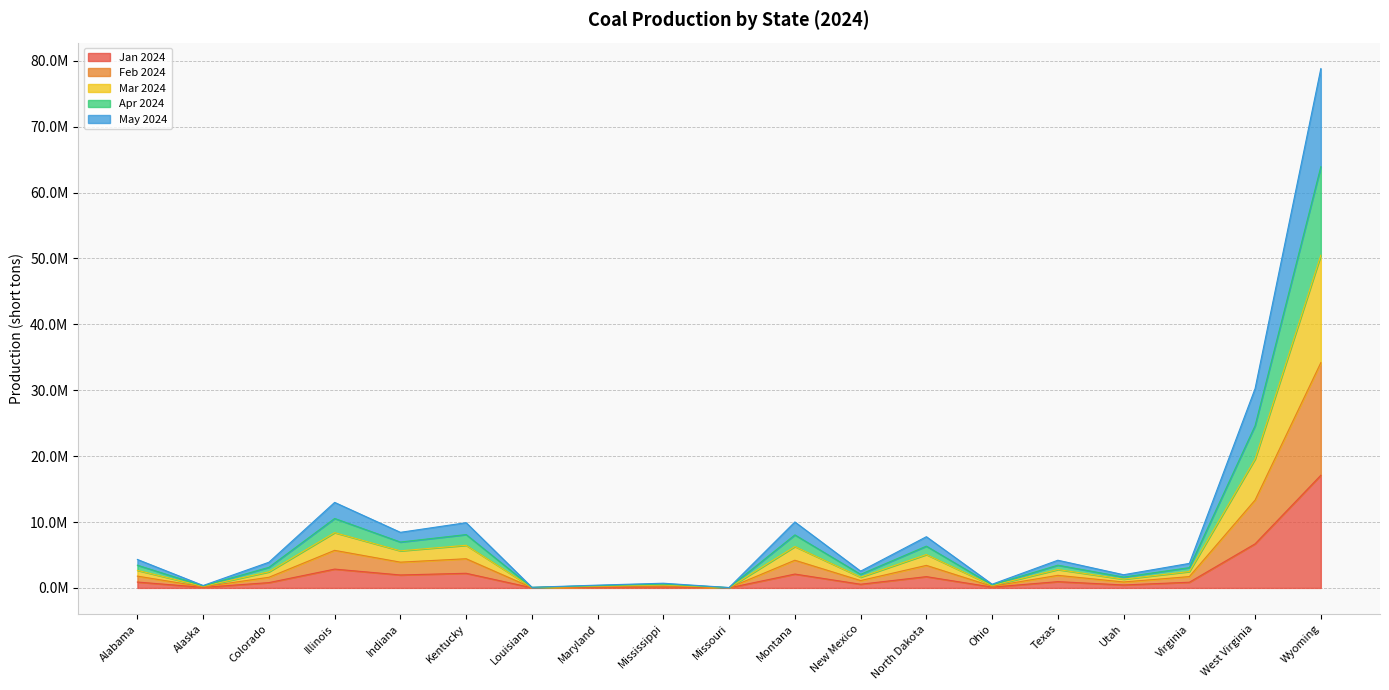

True or false: Apr 2024 has a value of 518803 at New Mexico.

False